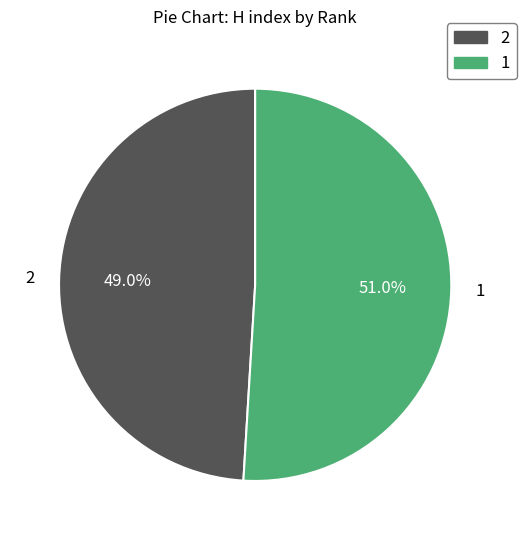

How many segments does this pie chart have?

2